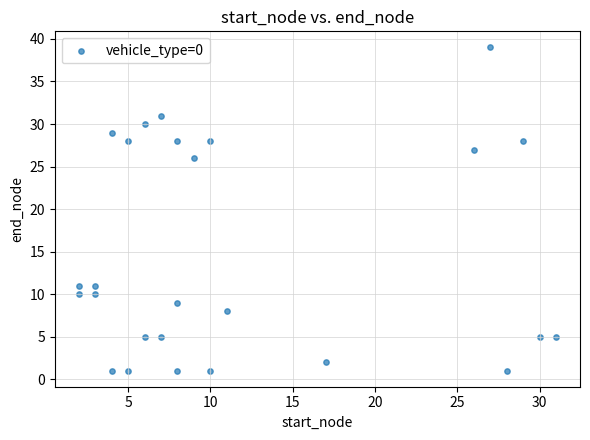

What Y value in the scatter plot is closest to 20?

26